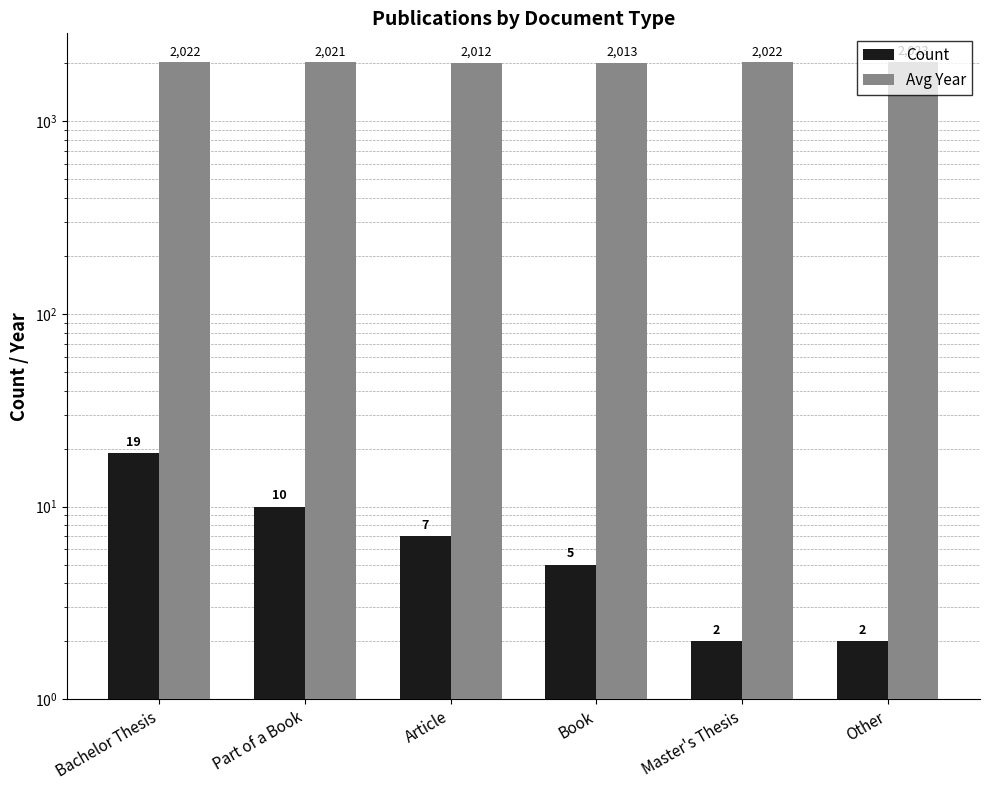

How many bars are there in each group?

2